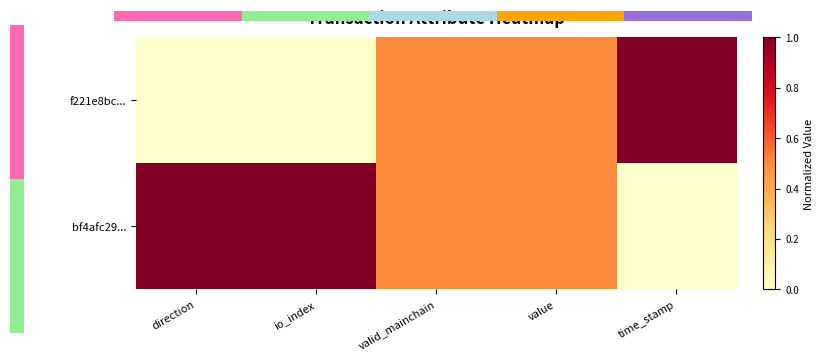

At which category does the chart reach its minimum across all series?

direction